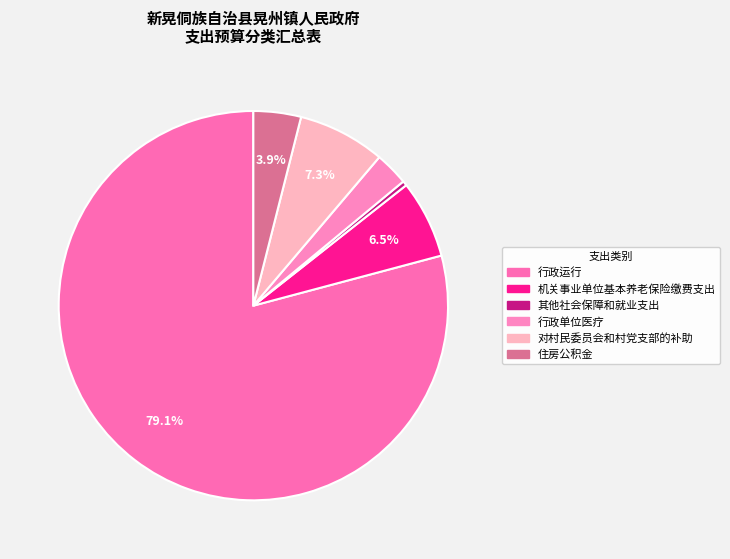

Count the number of slices in the pie.

6